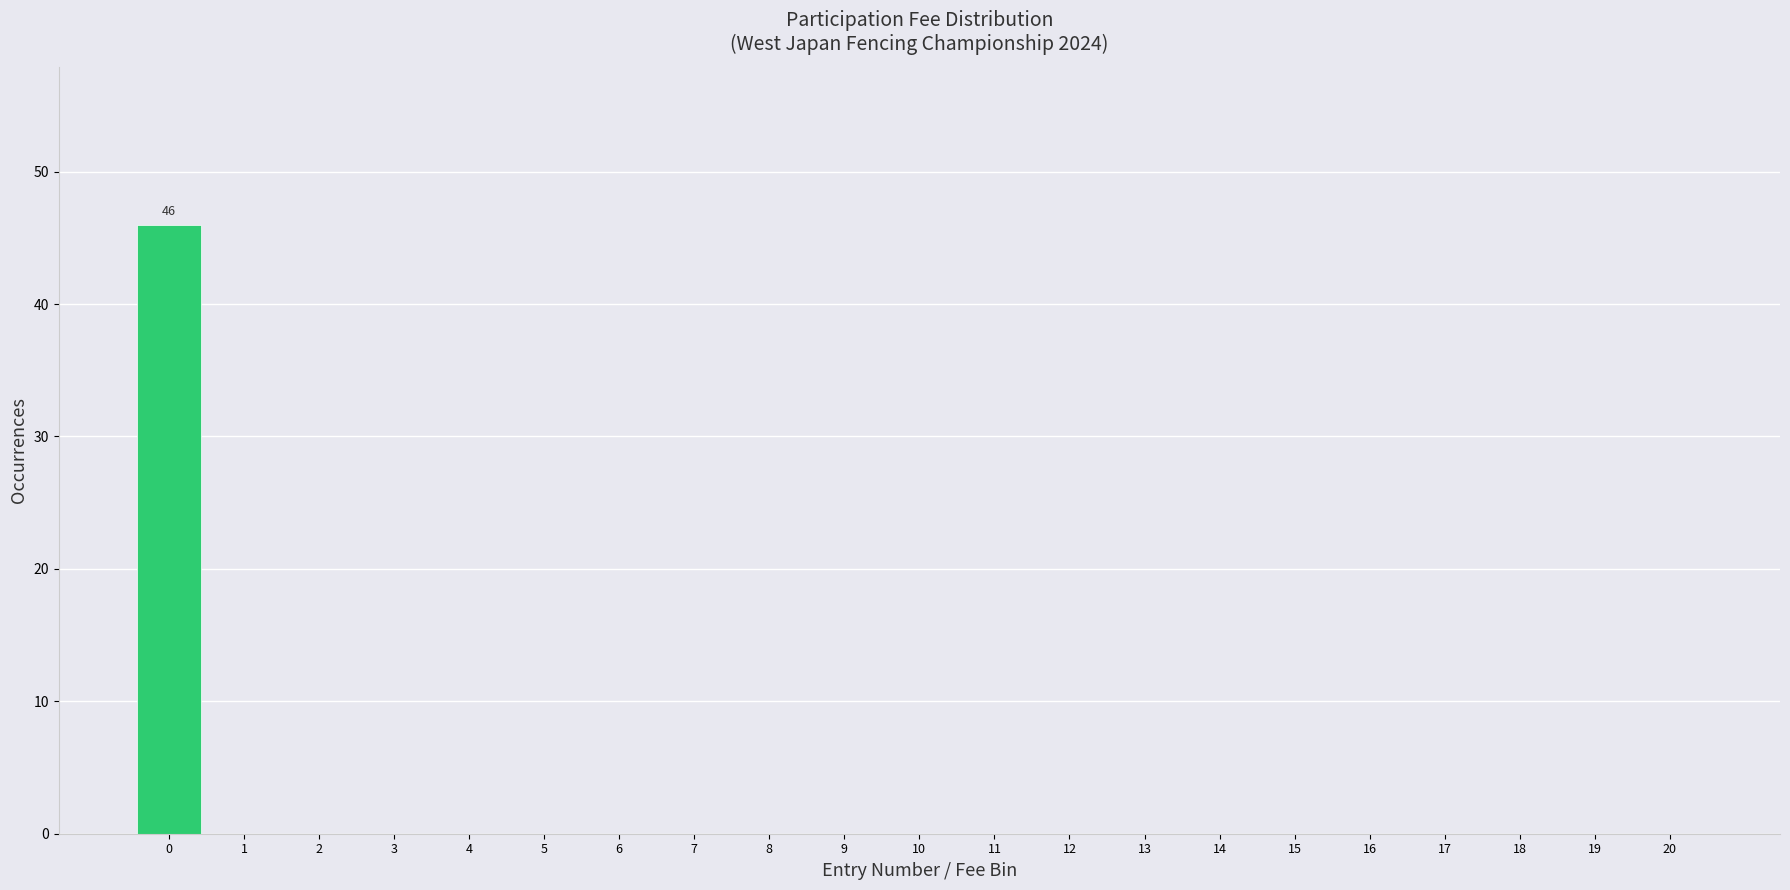

Reading left to right, extract all data points from this chart.

0=46	1=0	2=0	3=0	4=0	5=0	6=0	7=0	8=0	9=0	10=0	11=0	12=0	13=0	14=0	15=0	16=0	17=0	18=0	19=0	20=0